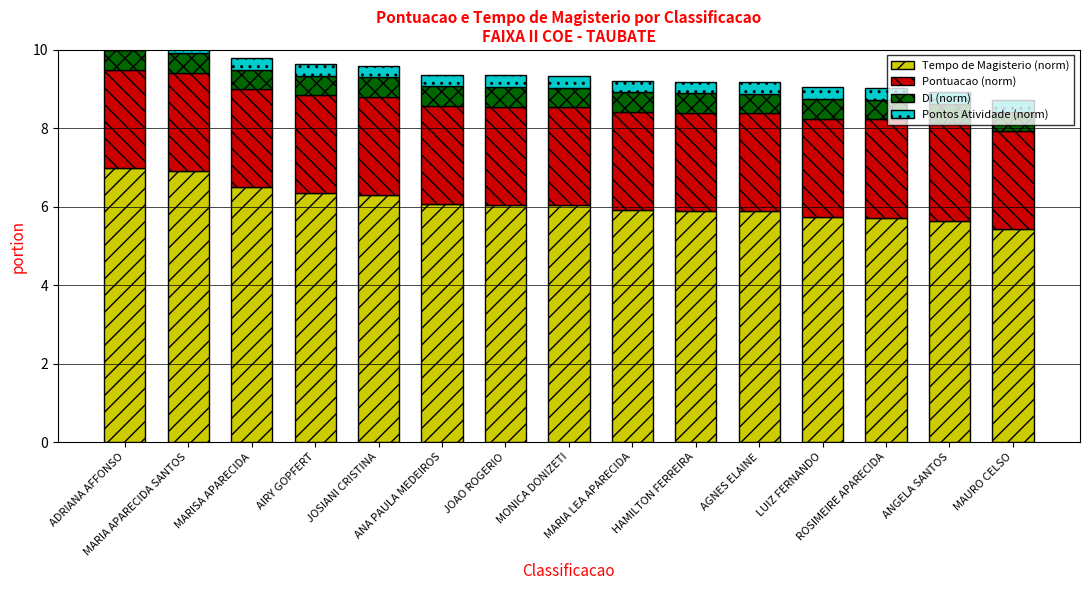

Between ANA PAULA MEDEIROS and JOAO ROGERIO, which series saw the biggest shift?

Tempo de Magisterio (norm)